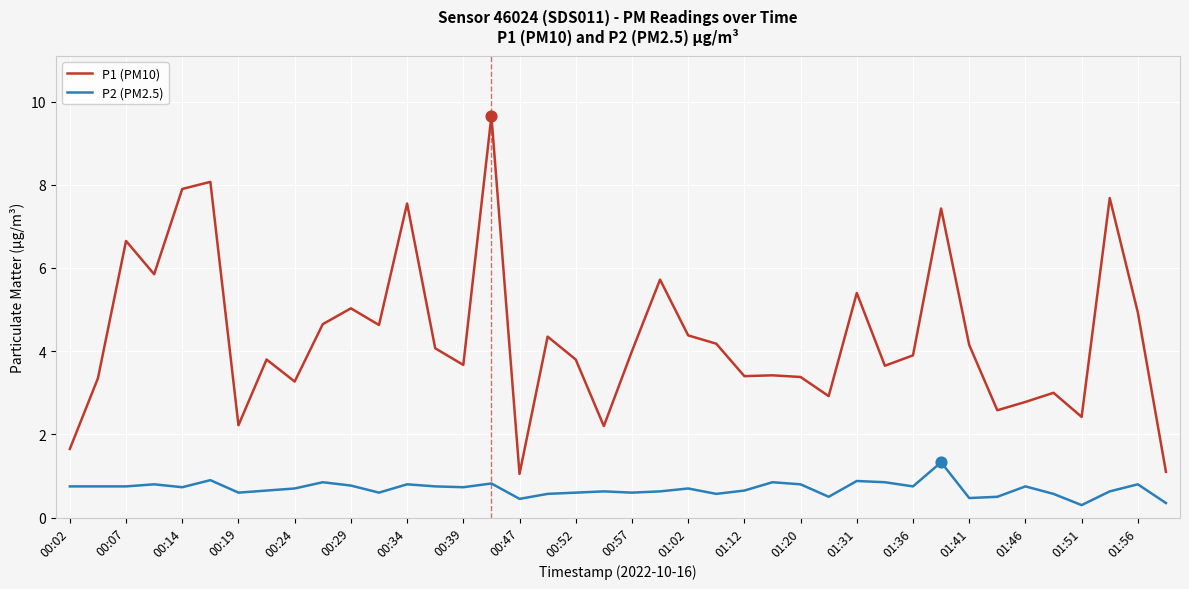

Which series has the largest total across all categories?

P1 (PM10)